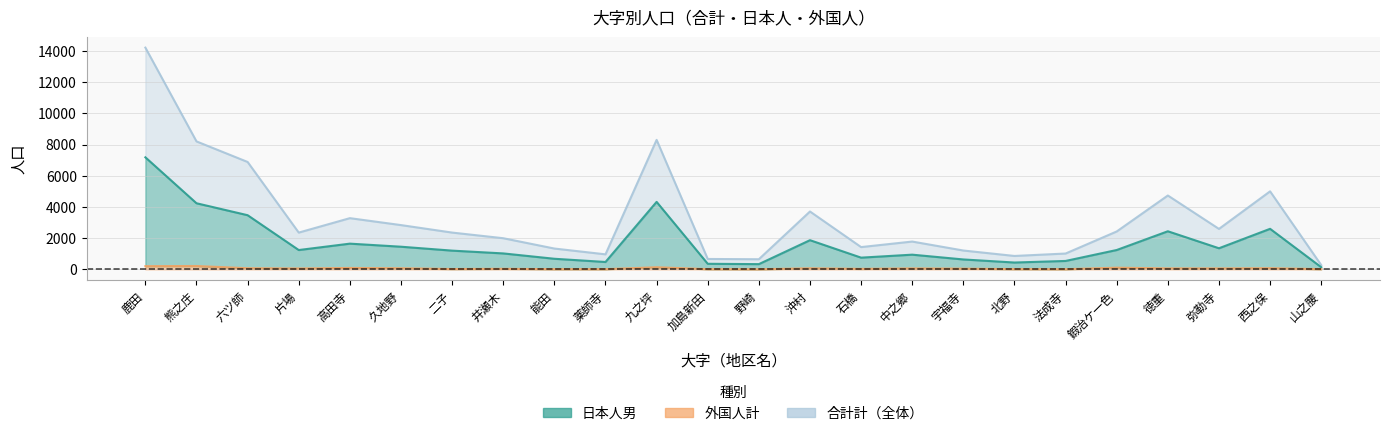

The 合計女 series shows 1515 at 北野. True or false?

False